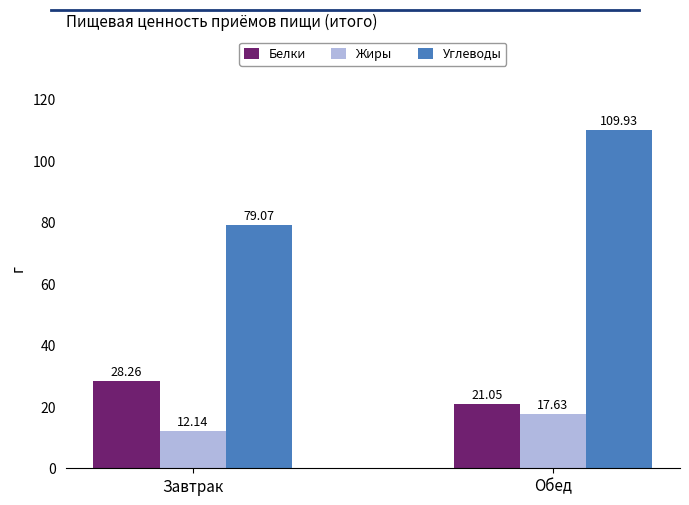

Are the bars horizontal?

No